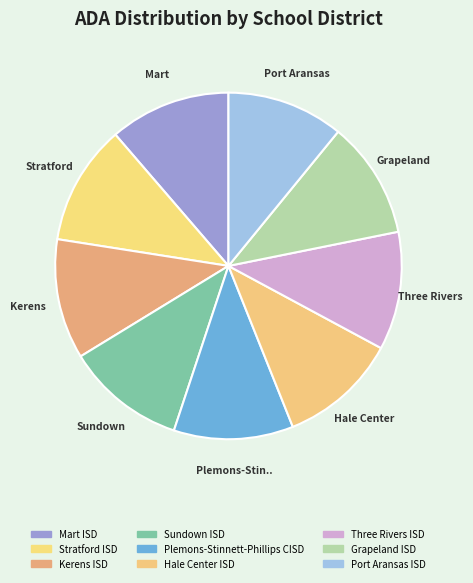

Which slice is the largest?

Mart ISD